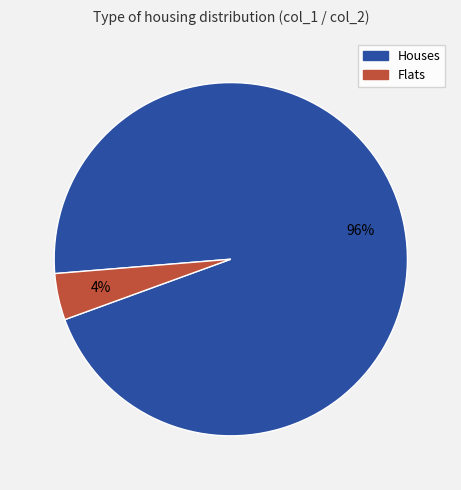

Rank the categories by value from lowest to highest.

Flats, Houses